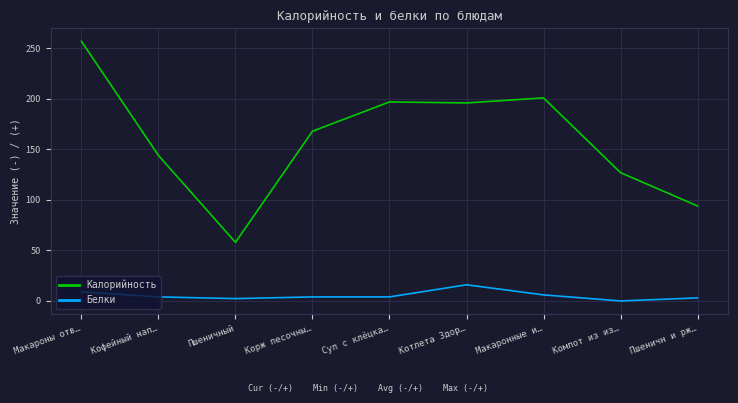

At which label does Белки reach its peak?

Котлета Здор…